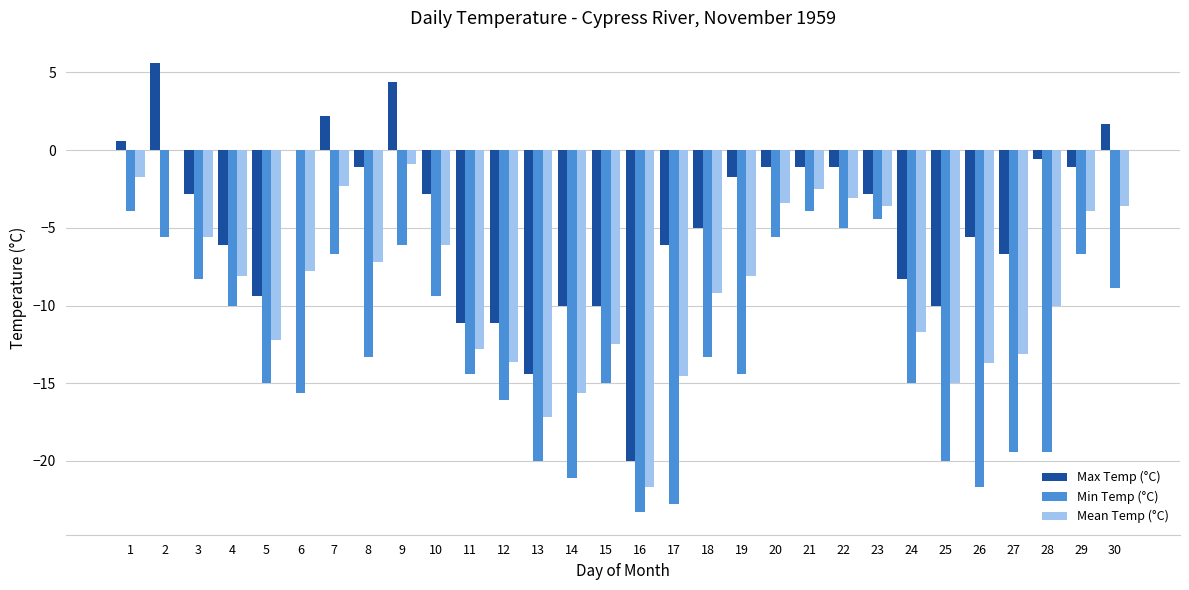

The Max Temp (°C) series shows -2.8 at 23. True or false?

True